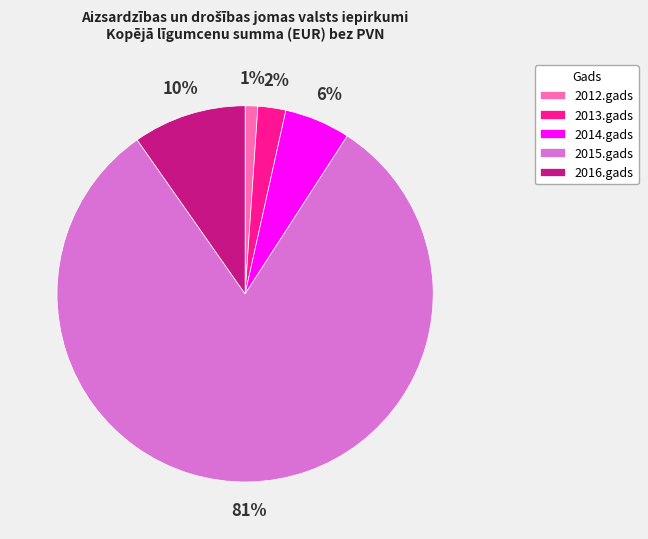

Rank the categories by value from lowest to highest.

2012.gads, 2013.gads, 2014.gads, 2016.gads, 2015.gads